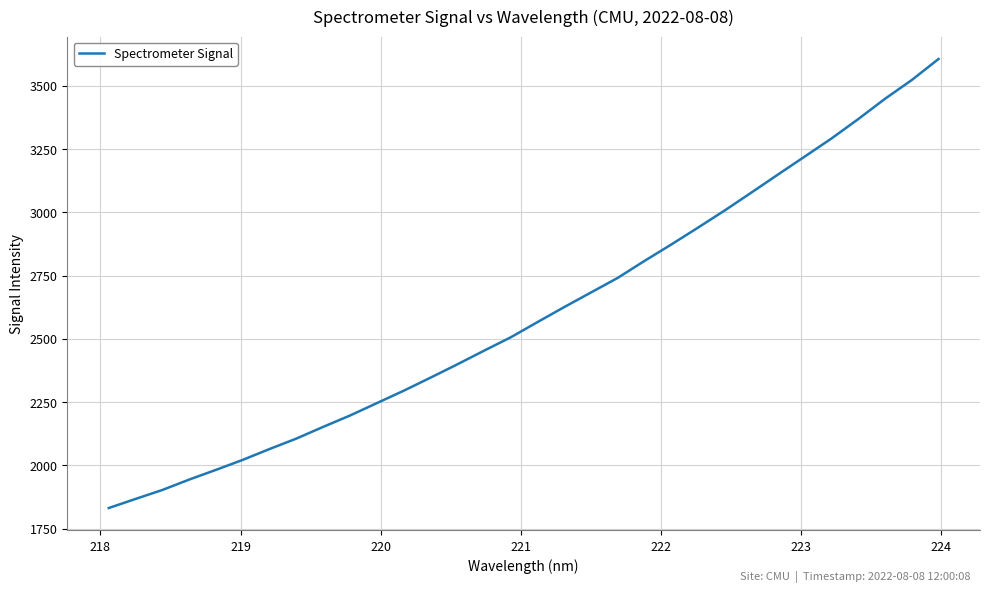

What is the difference between the maximum and minimum values?

1774.8